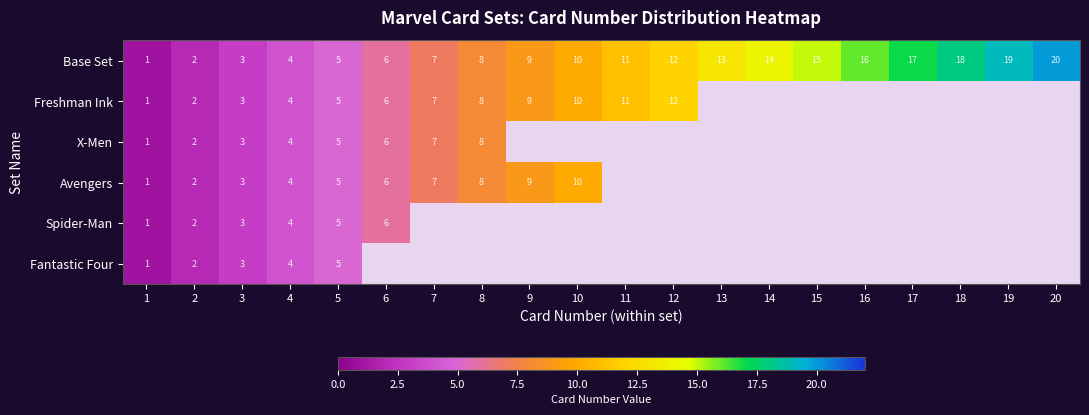

What is the maximum value shown in the chart?

20.0